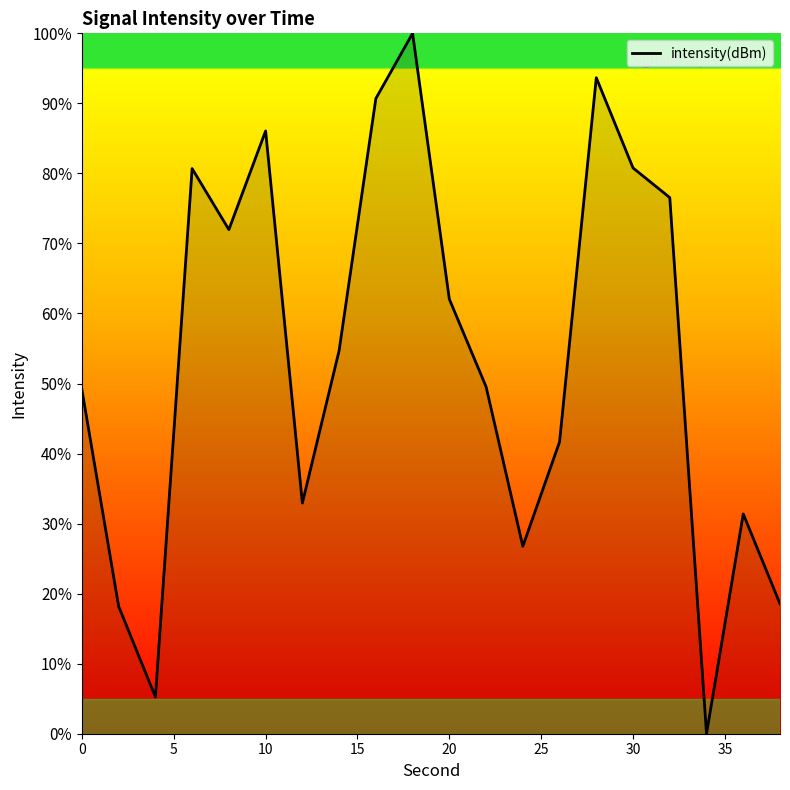

Does the chart display data point markers on the line(s)?

No